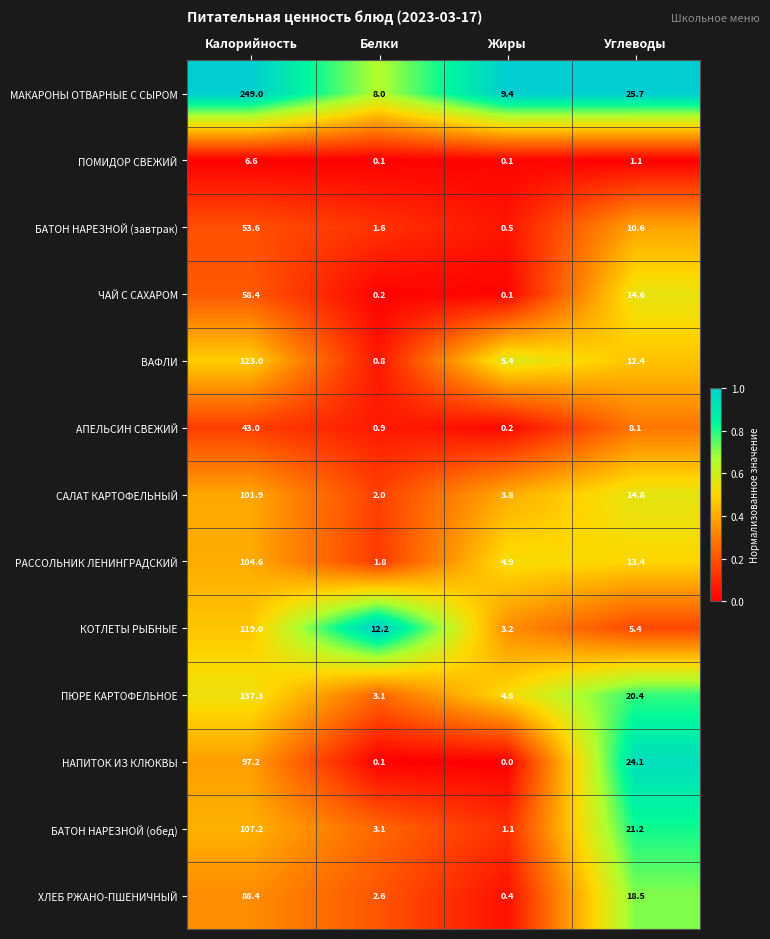

The ЧАЙ С САХАРОМ series shows 0.1 at Жиры. True or false?

True